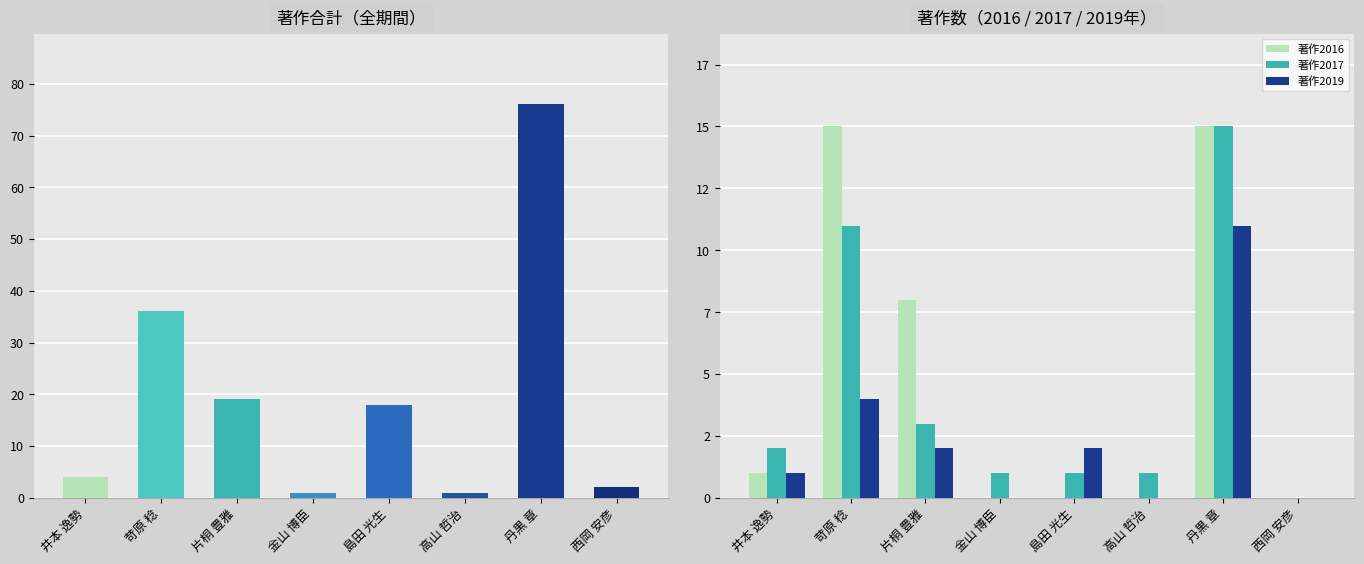

Is the value of 著作合計 at 高山 哲治 greater than the value of 著作2017 at 丹黒 章?

No